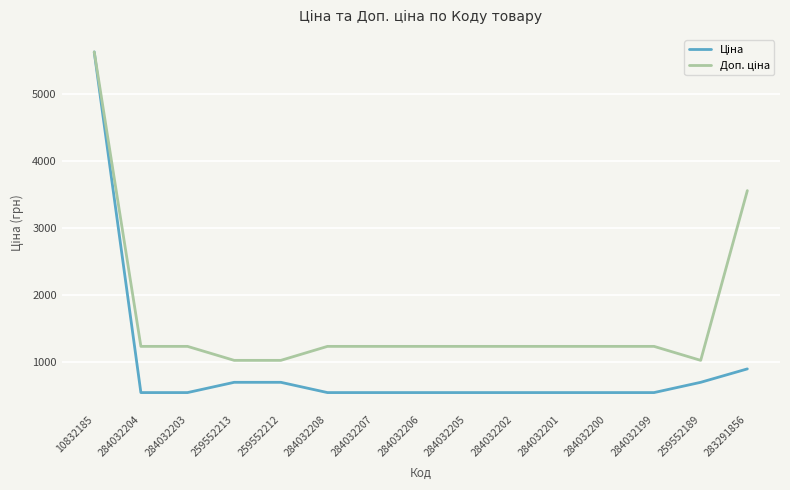

At which category is the sum across all series the highest?

10832185